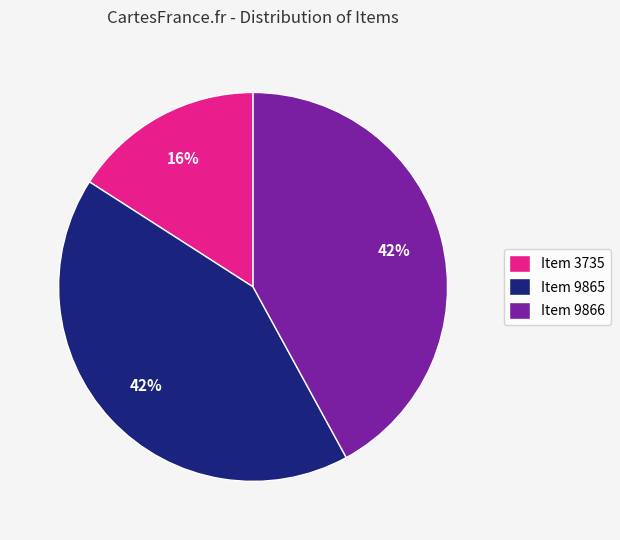

Is there any slice that represents more than half of the pie?

No